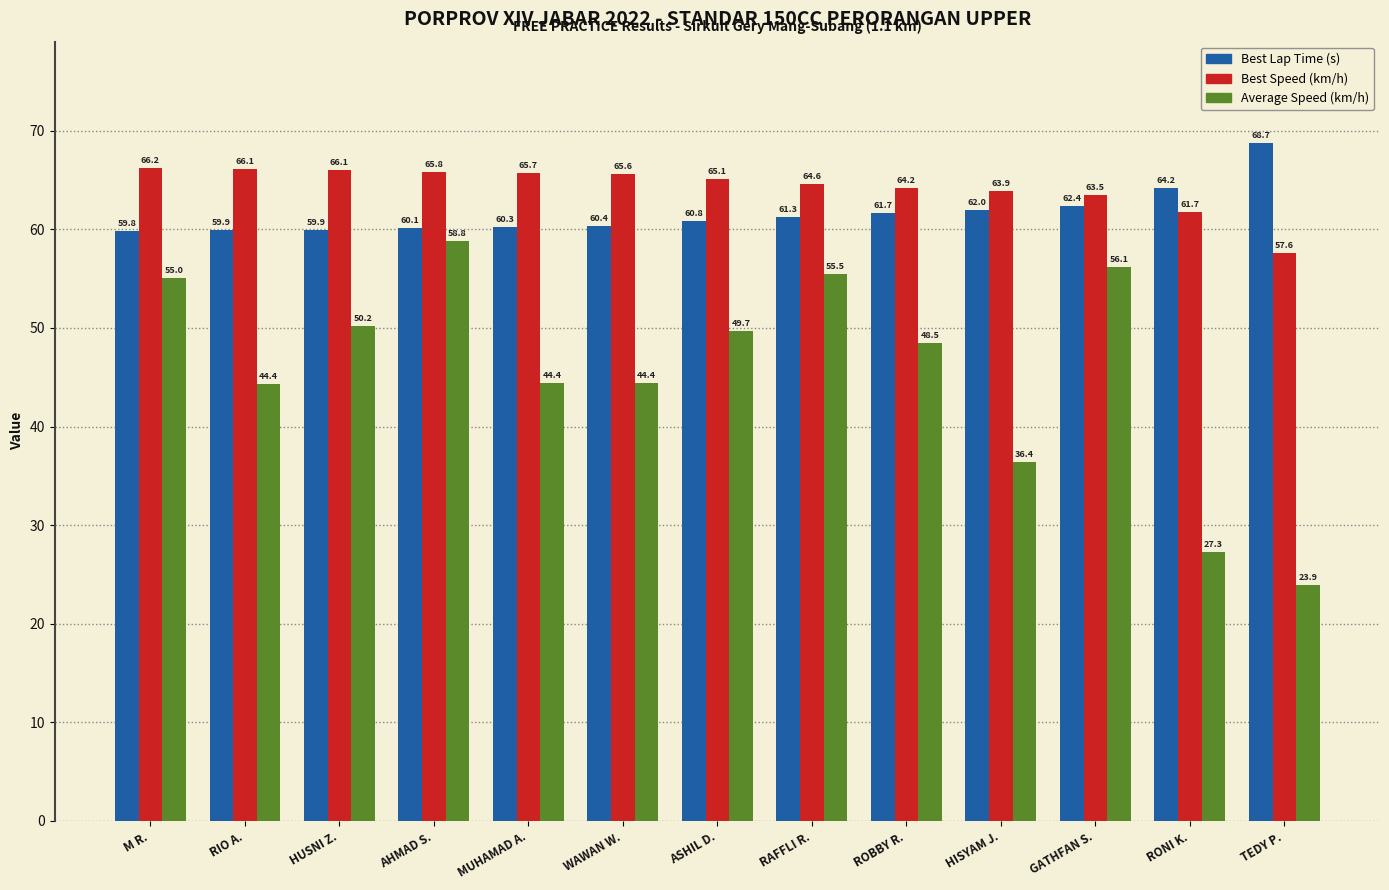

What is the sum of the Average Speed (km/h) values at AHMAD S. and RONI K.?

86.1